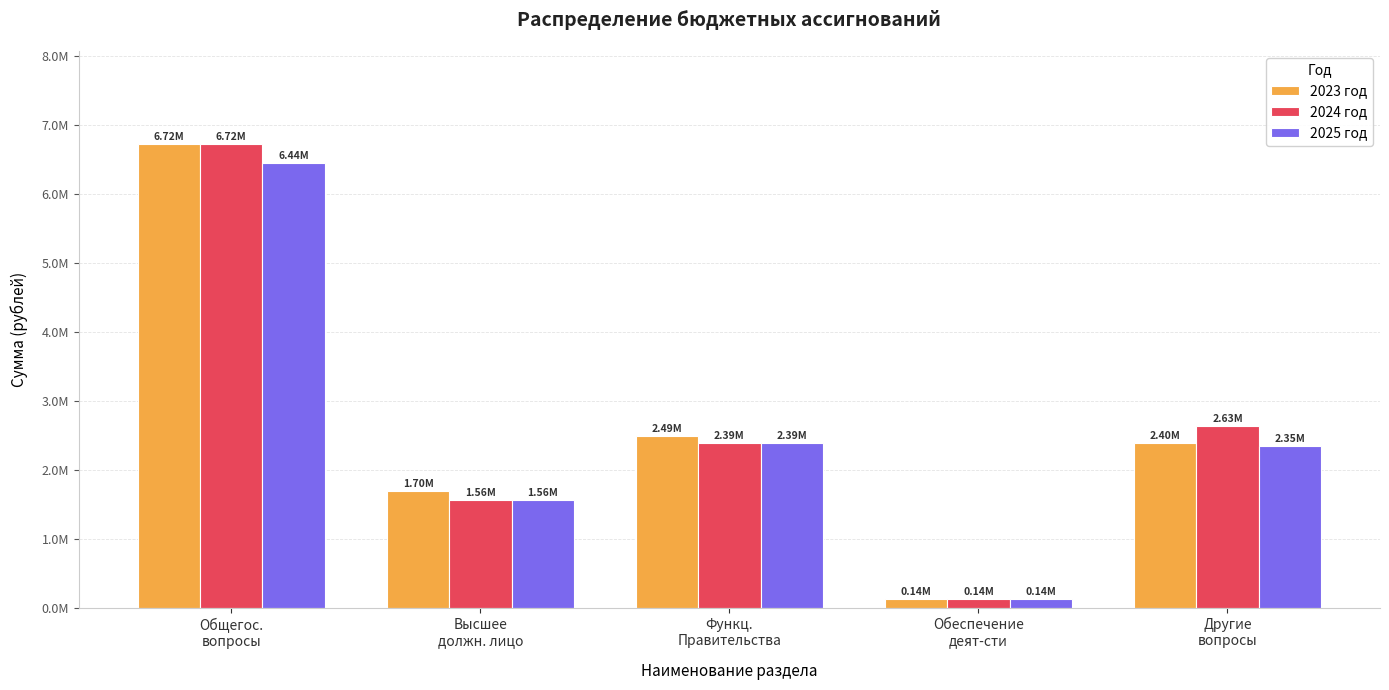

Does the chart contain any negative values?

No